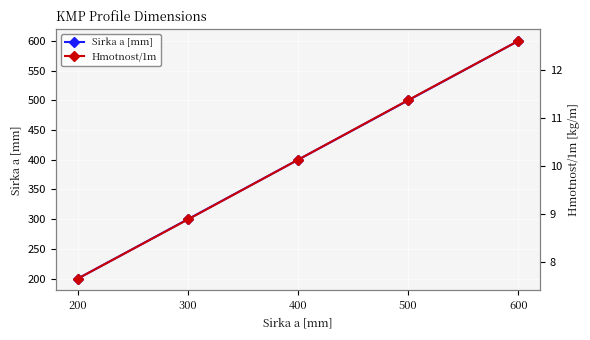

Where is Hmotnost/1m nearest to the value 10?

400